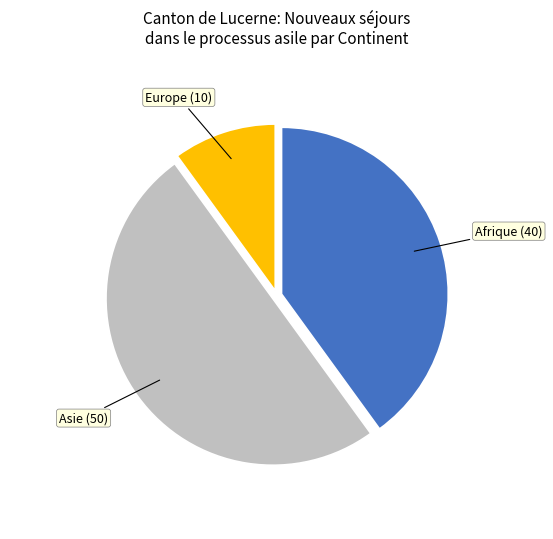

Does Afrique represent more than half of the total?

No